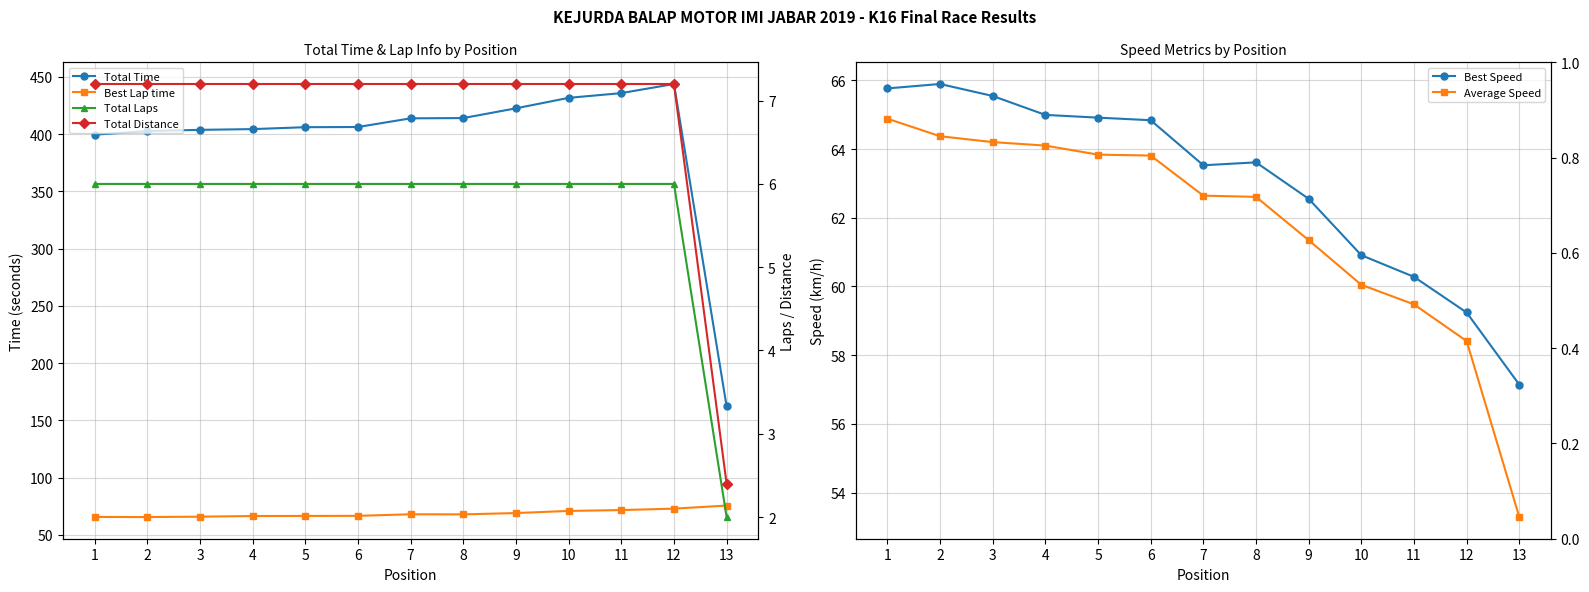

How many lines are shown in the chart?

6